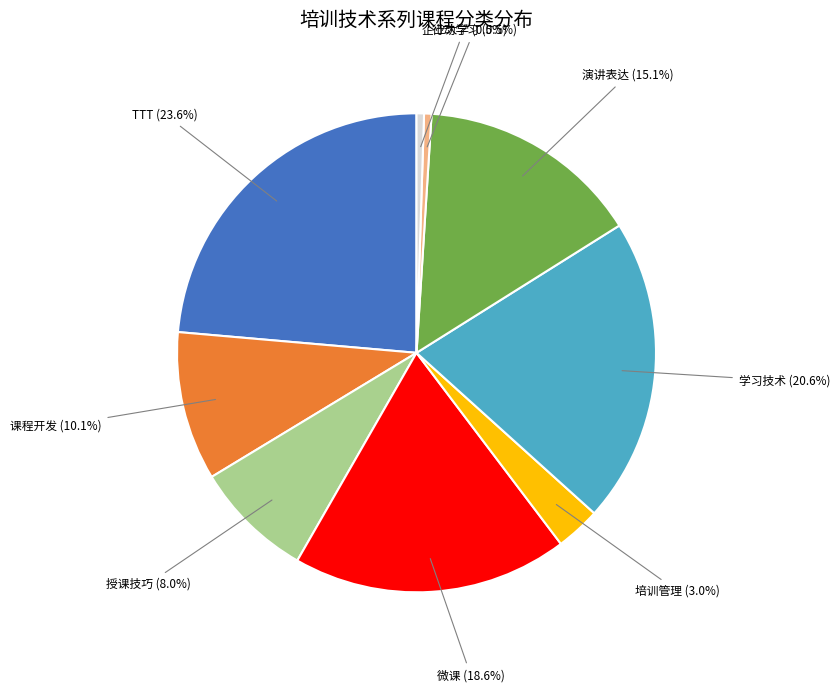

Is there a majority slice in this chart?

No